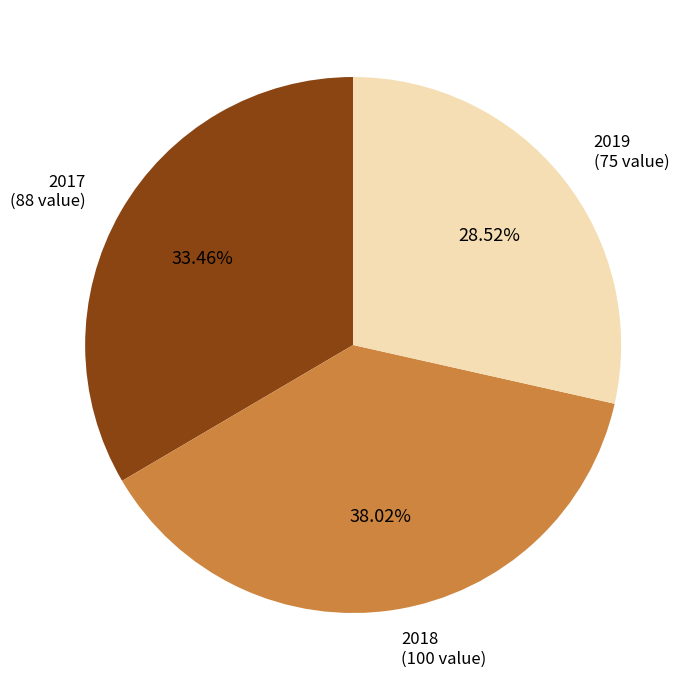

Is there any slice that represents more than half of the pie?

No